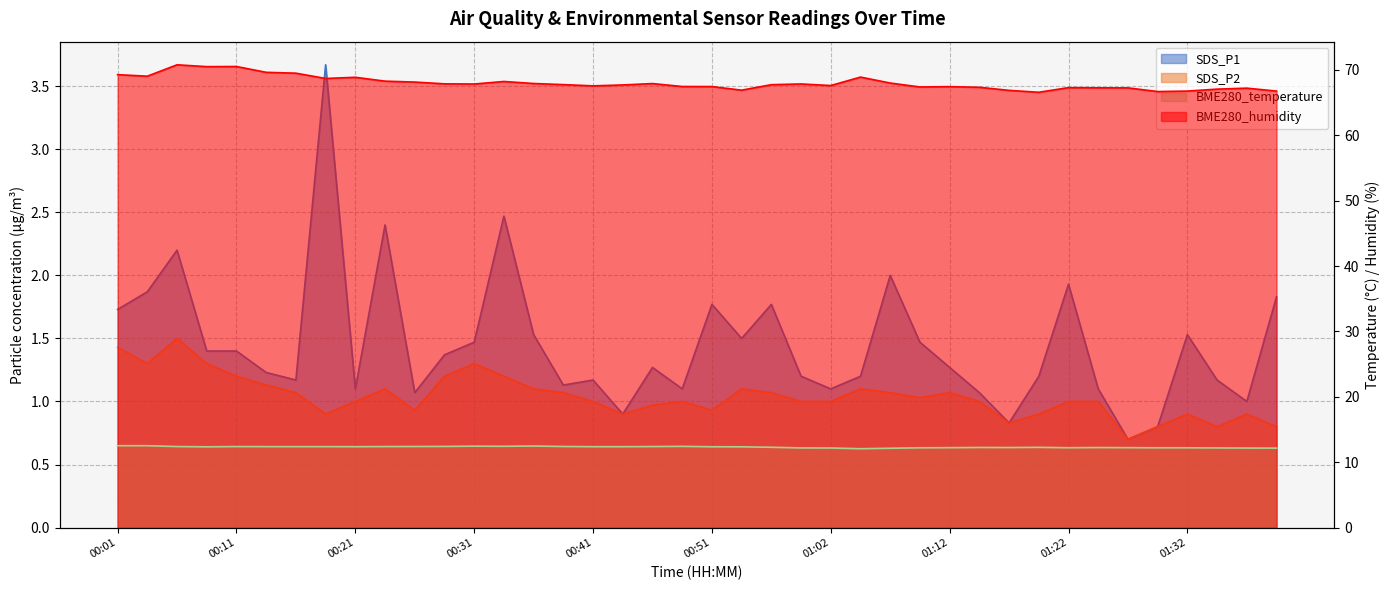

True or false: BME280_humidity and SDS_P1 intersect in this chart.

False